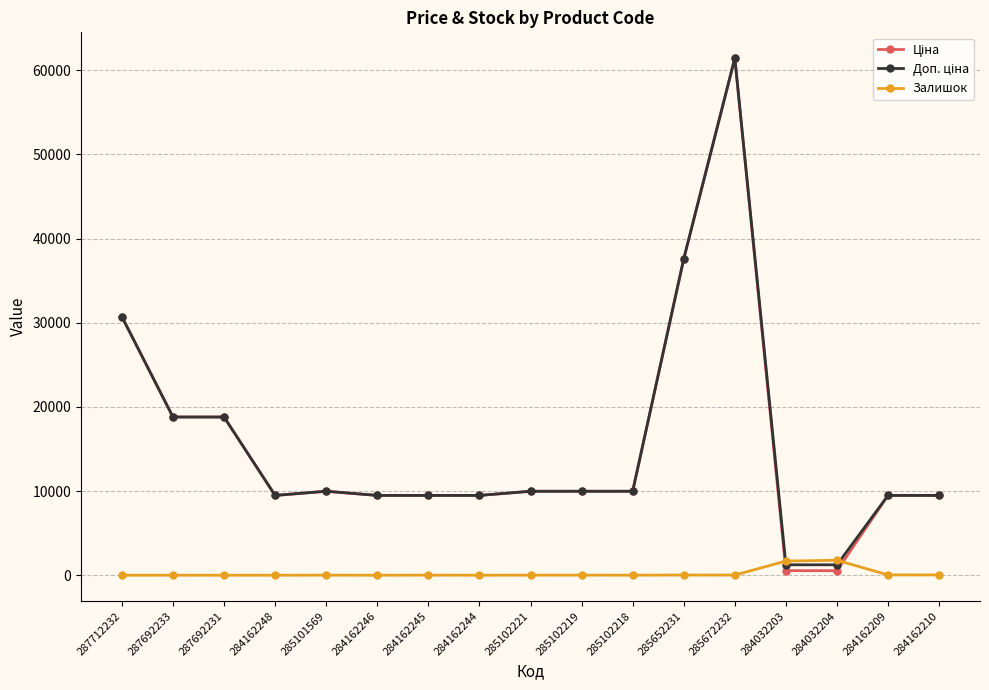

The Залишок series shows 1774.0 at 284032204. True or false?

True